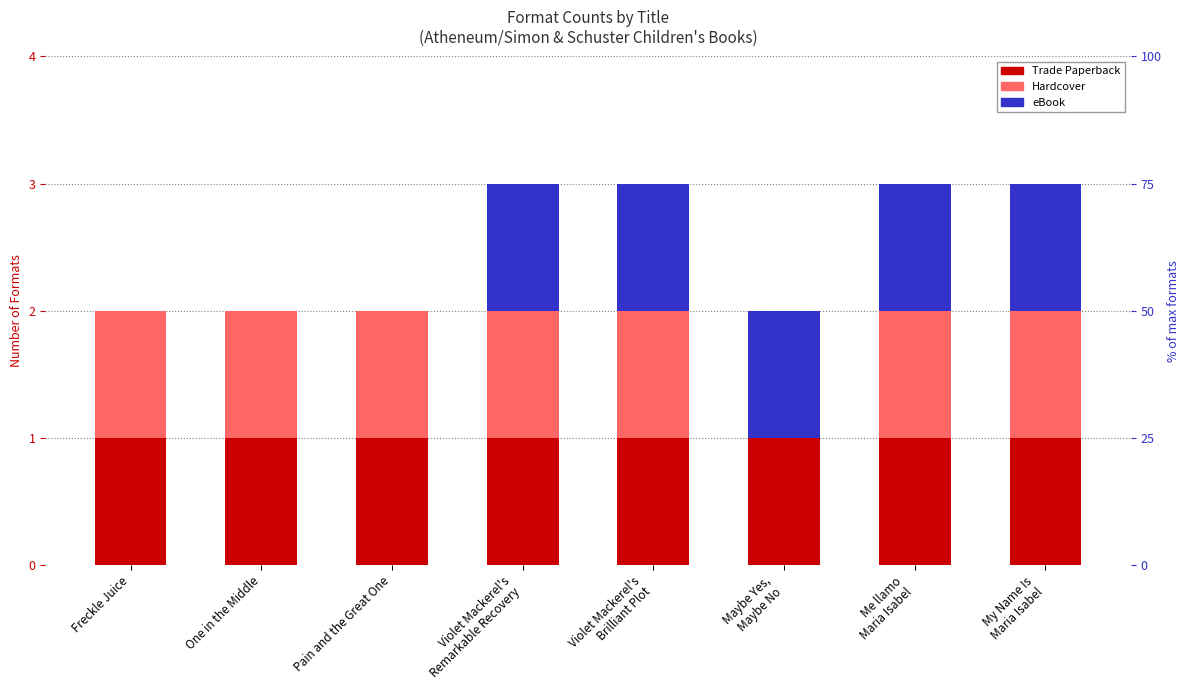

How many values in eBook are above zero?

5